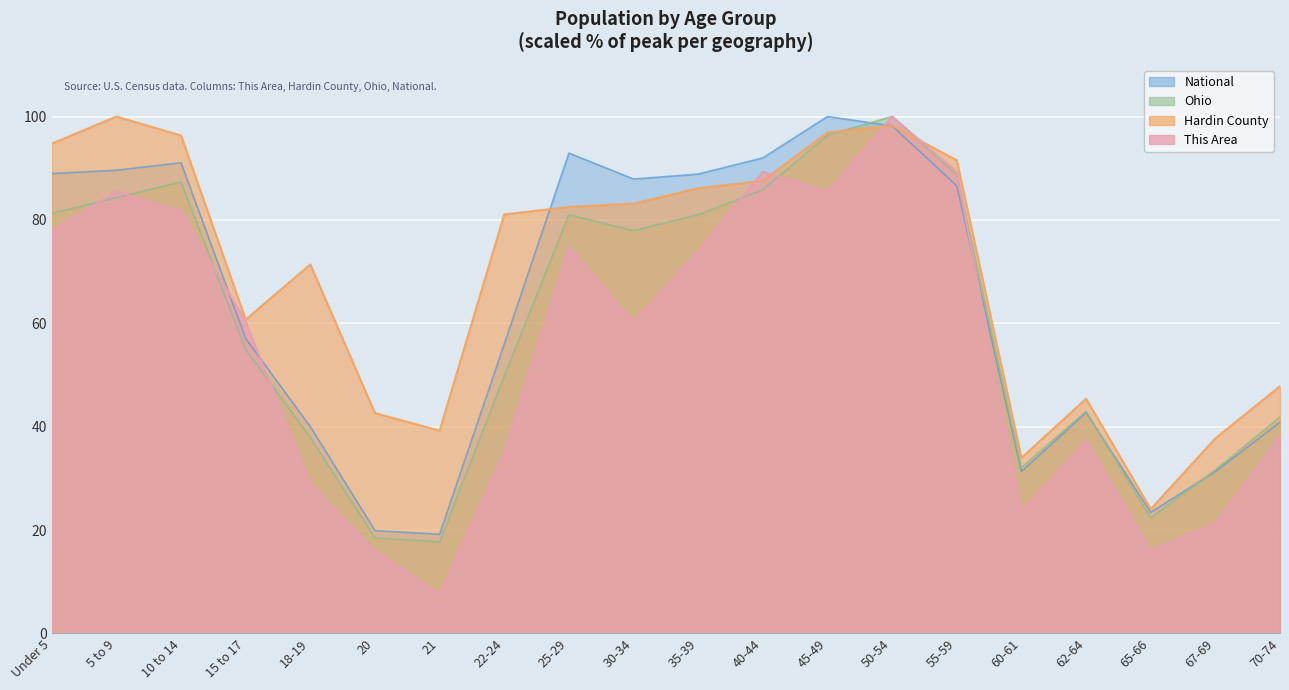

What position from the right is 21?

14